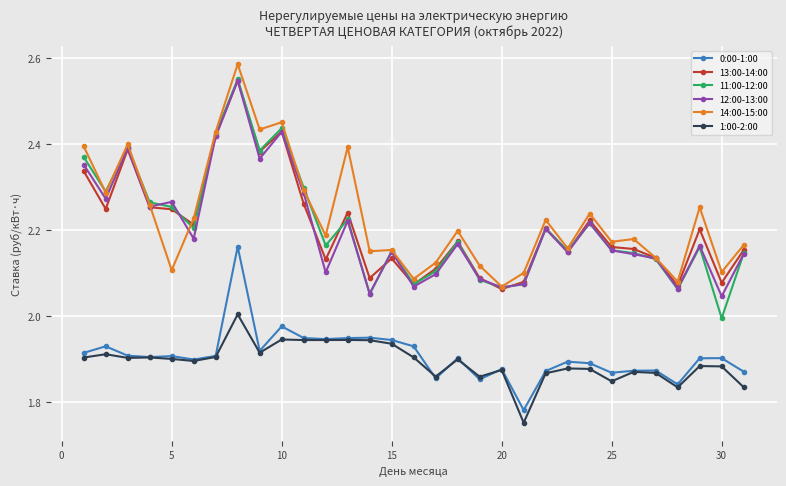

True or false: 1:00-2:00 and 12:00-13:00 cross at least once.

False